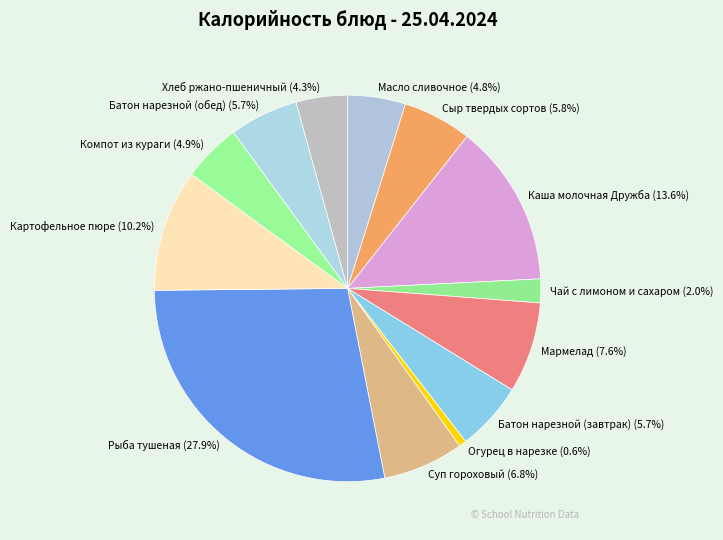

How many slices are in this pie chart?

13